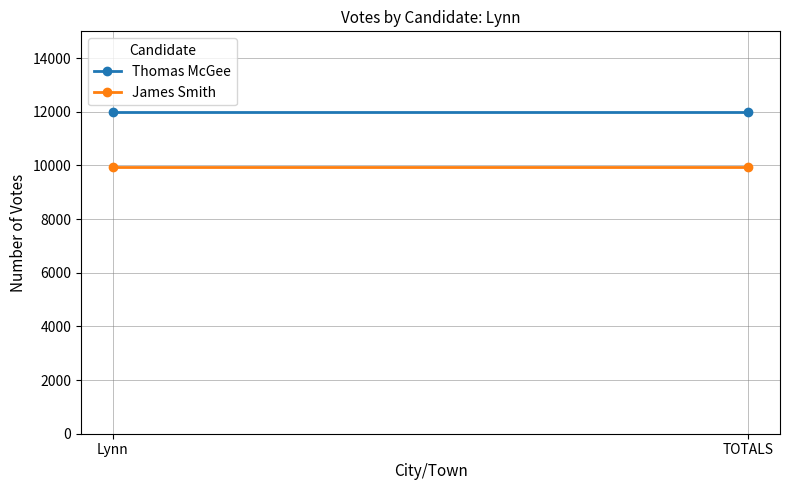

What is the lowest value of the James Smith series?

9941